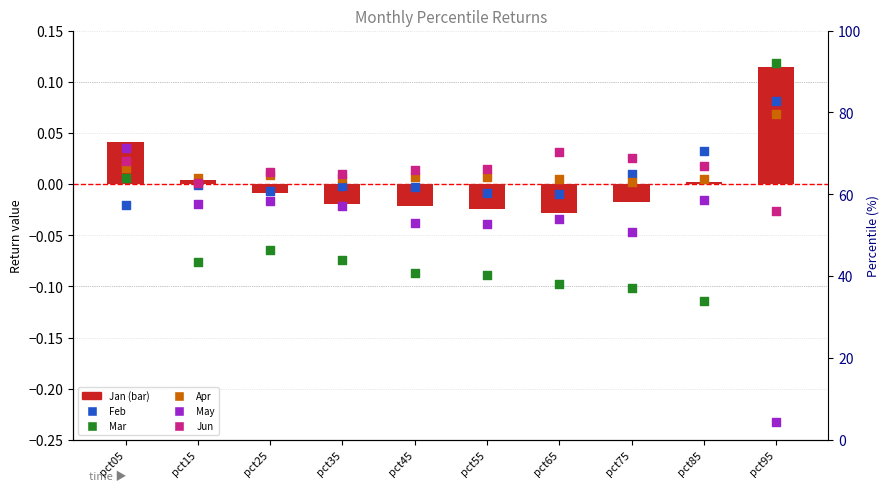

At how many categories does at least one series exceed 0?

10